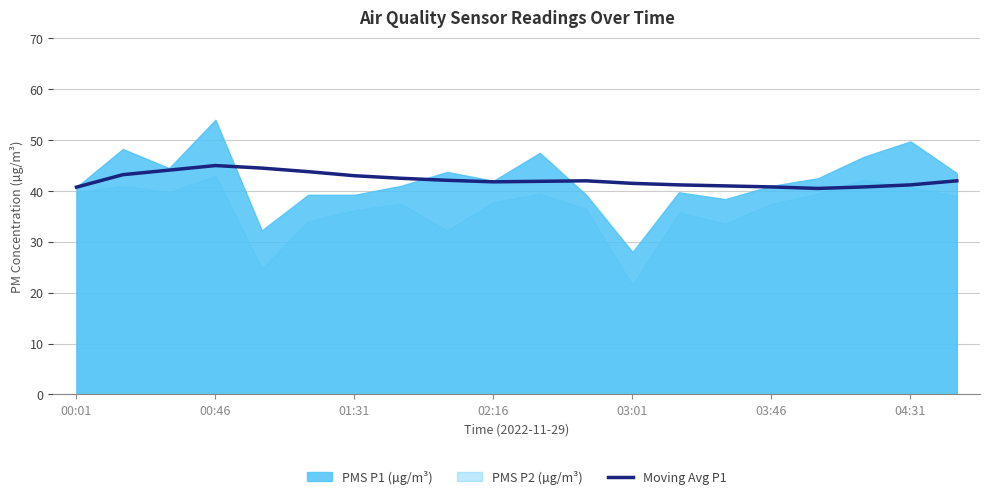

Is it true that the value at 19 is 68.6?

False